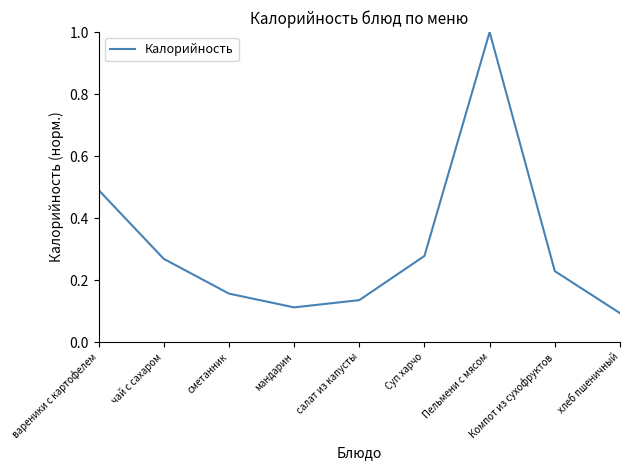

Is it true that the value at Пельмени с мясом is 0.3?

False